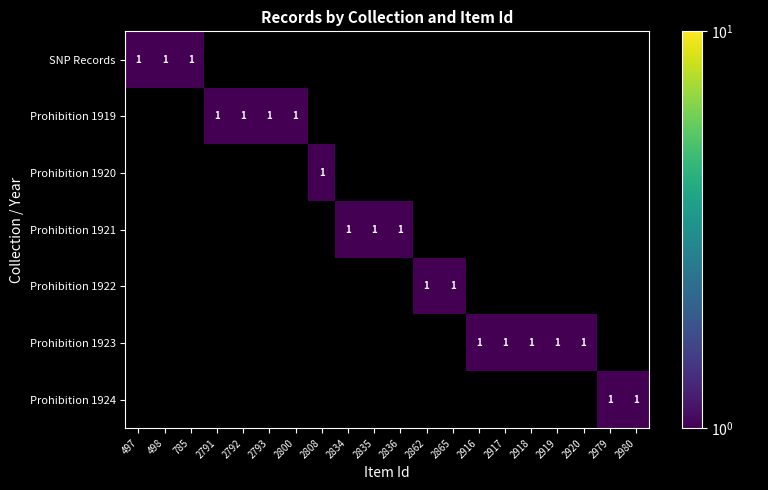

How many data points does each series have?

20